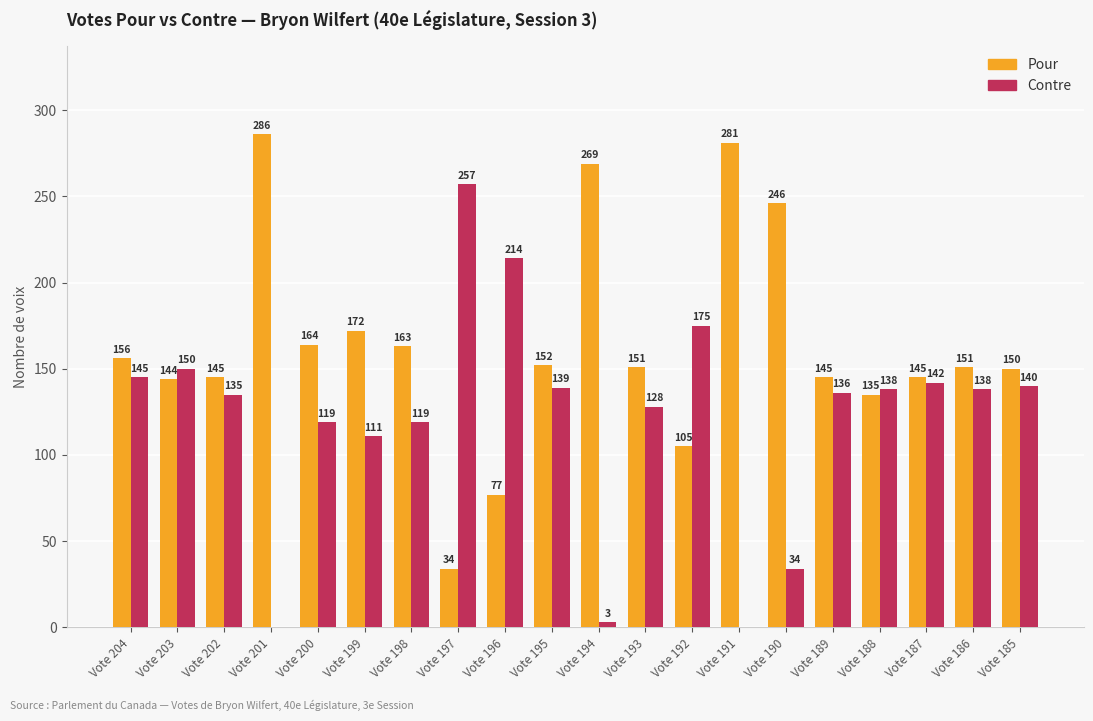

What are all the series names shown in the legend?

Pour, Contre